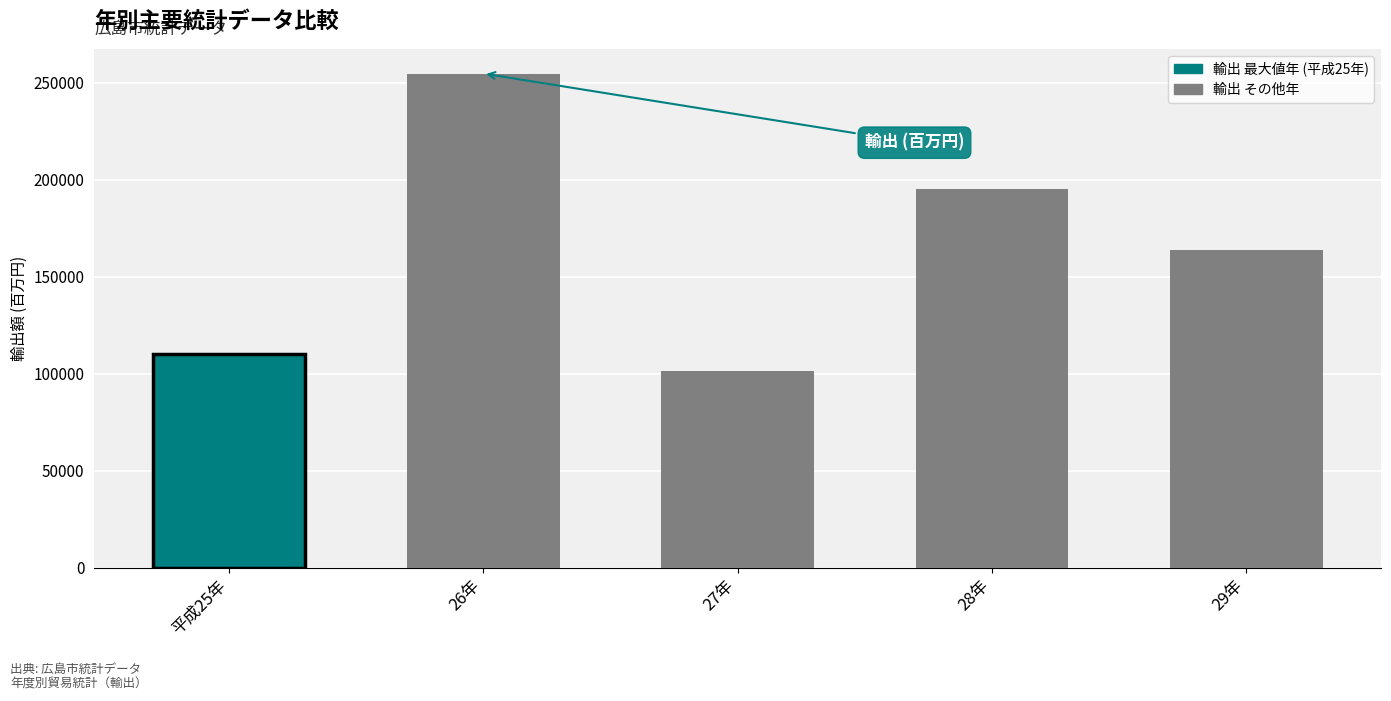

List the labels in order of value, smallest first.

27年, 平成25年, 29年, 28年, 26年